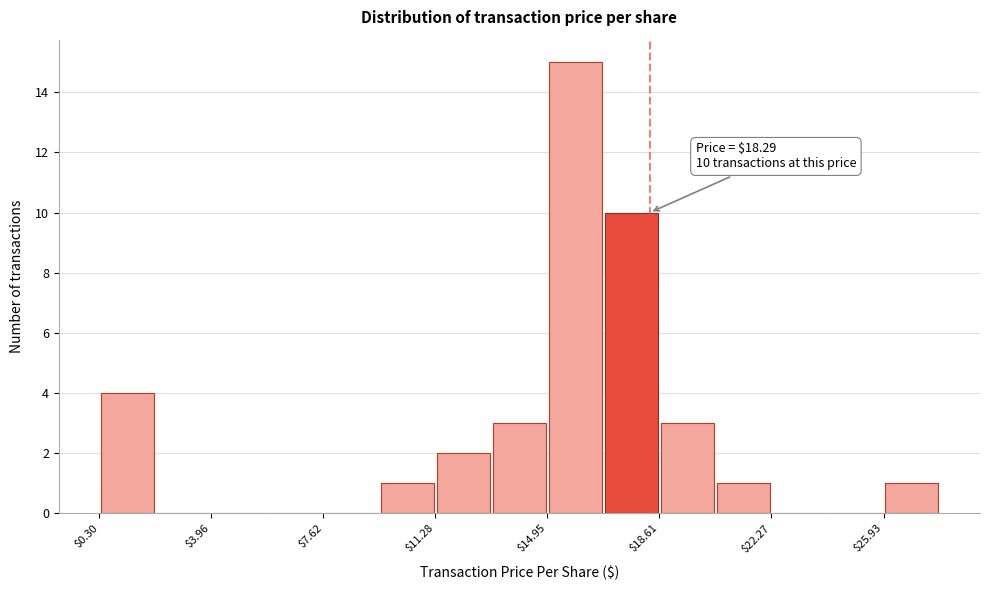

Read against the x-axis, roughly where is the centre of the tallest bar?

16.0